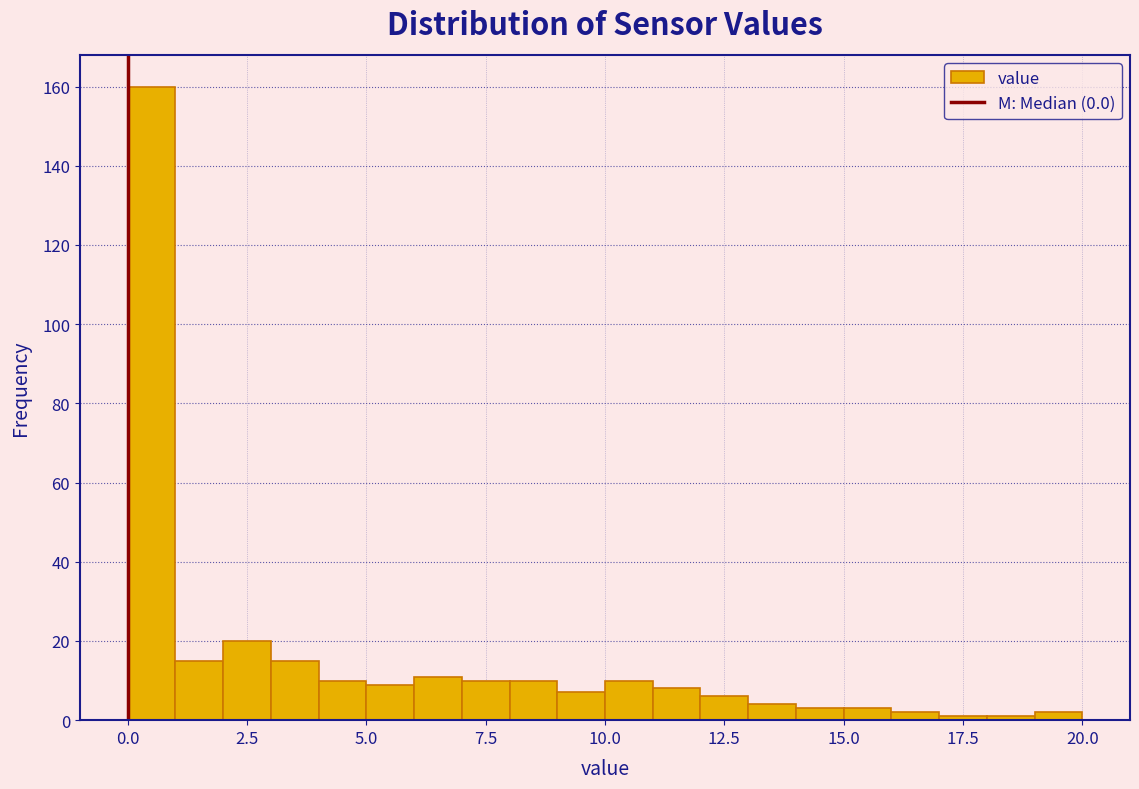

Read against the x-axis, roughly where is the centre of the tallest bar?

0.5